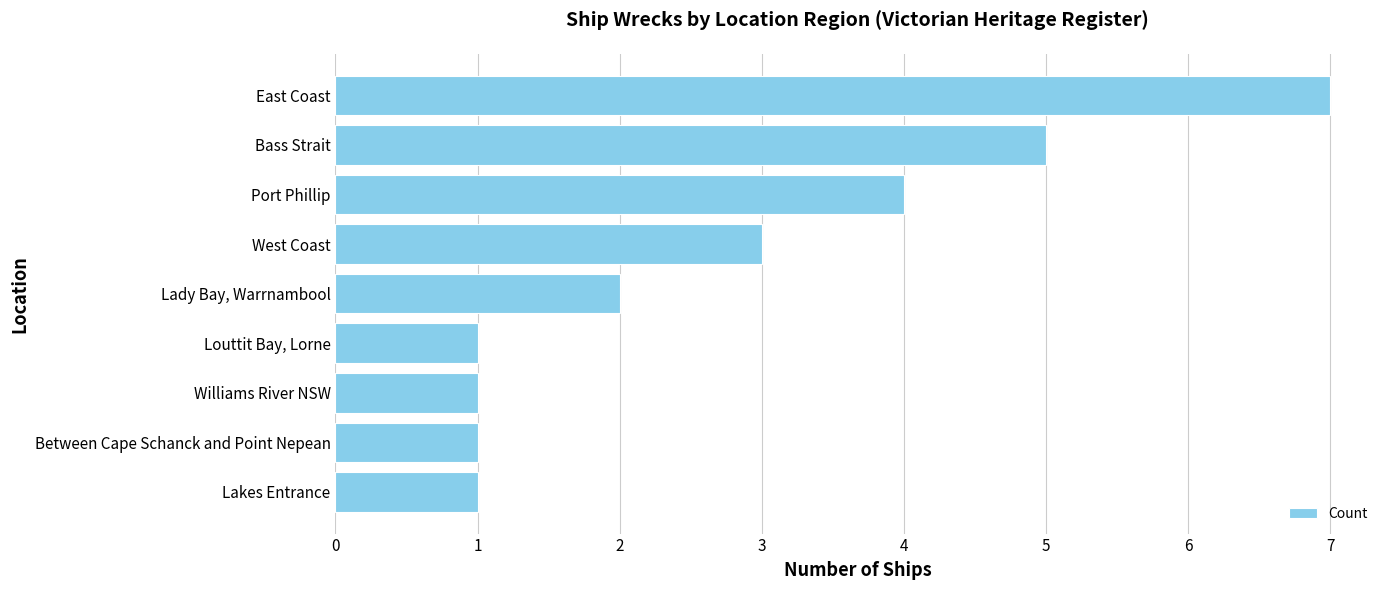

Reading bottom to top, transcribe all the data shown in this chart.

Lakes Entrance=1	Between Cape Schanck and Point Nepean=1	Williams River NSW=1	Louttit Bay, Lorne=1	Lady Bay, Warrnambool=2	West Coast=3	Port Phillip=4	Bass Strait=5	East Coast=7